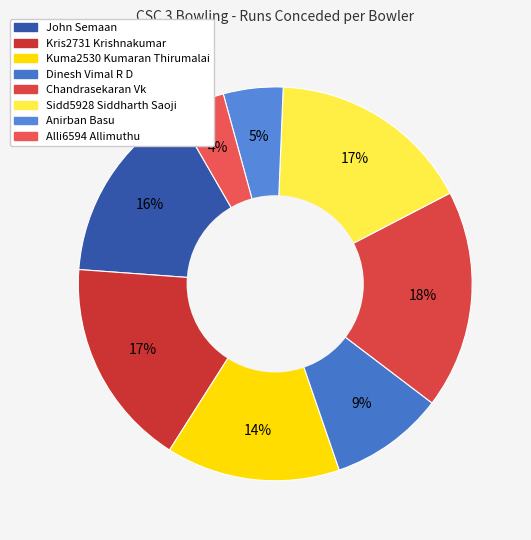

Which slice is the largest?

Chandrasekaran Vk